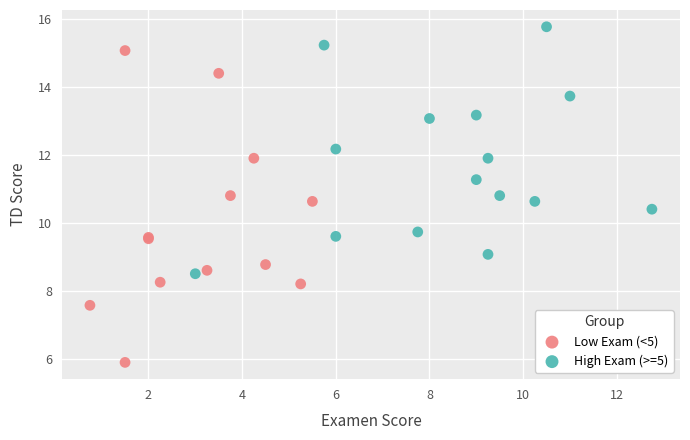

Which series has the widest spread of Y values?

Low Exam (<5)